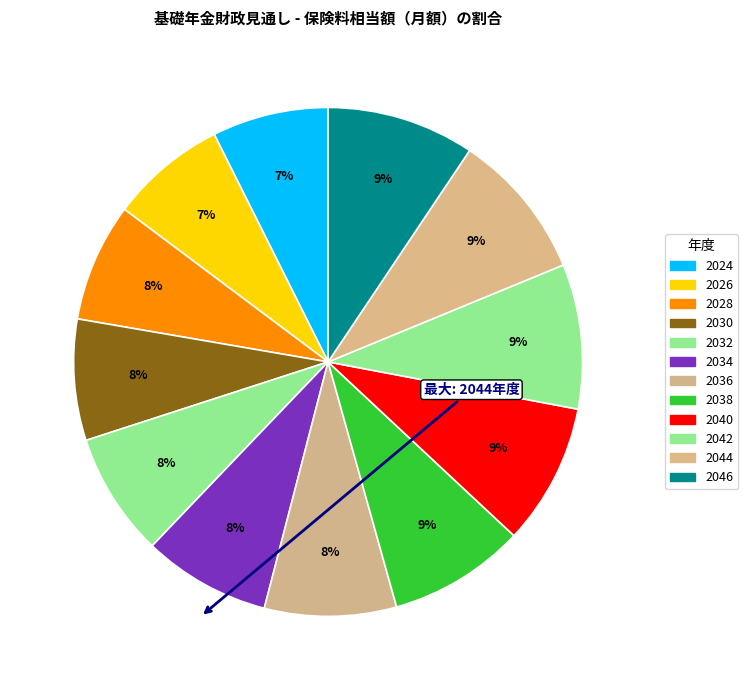

Between 2026 and 2046, which is larger?

2046